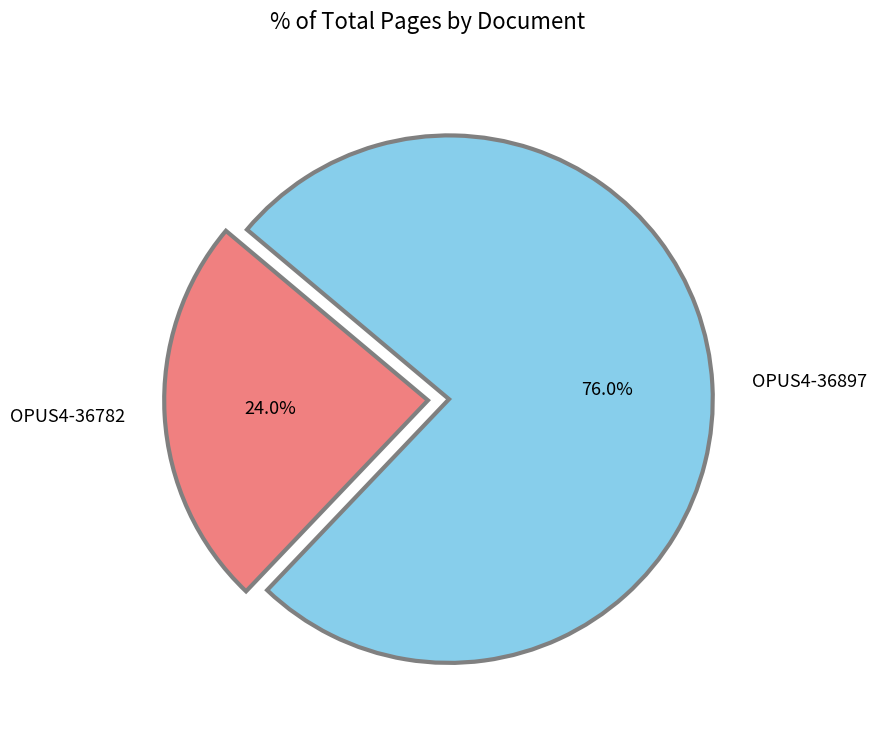

Does OPUS4-36782 represent more than half of the total?

No